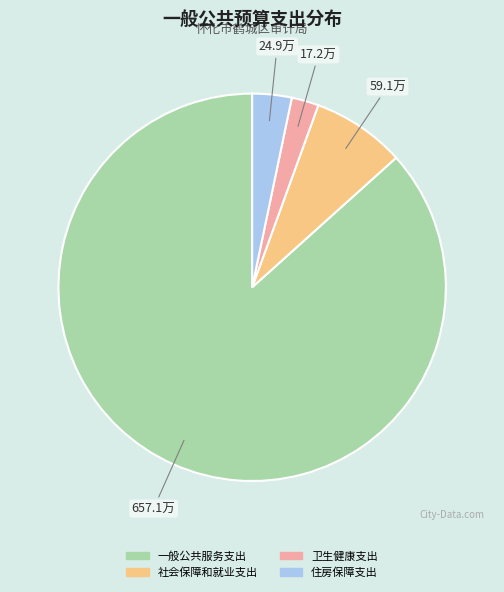

Count the number of slices in the pie.

4